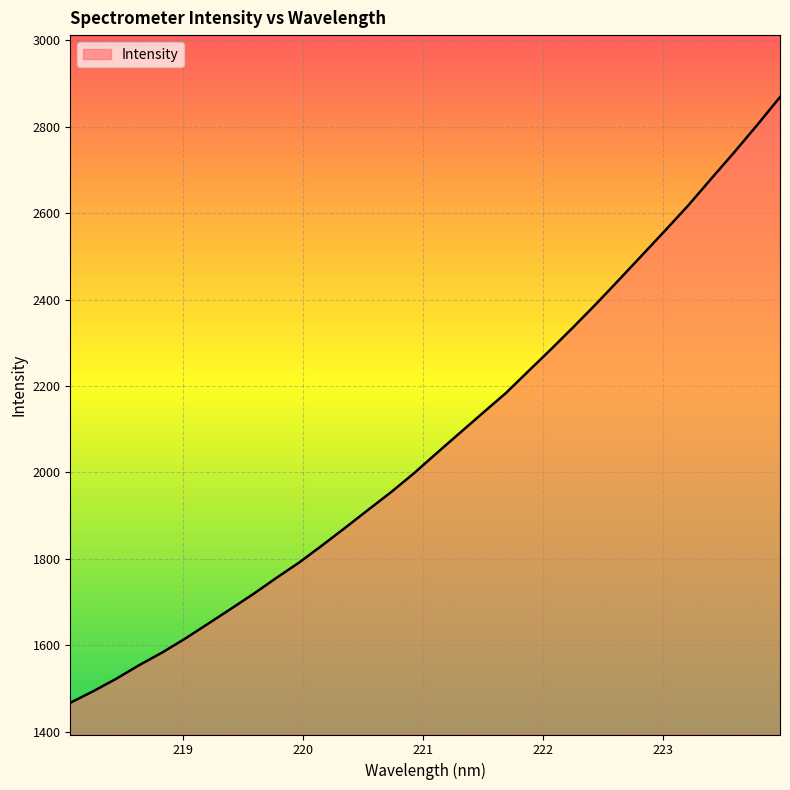

How many lines are shown in the chart?

1